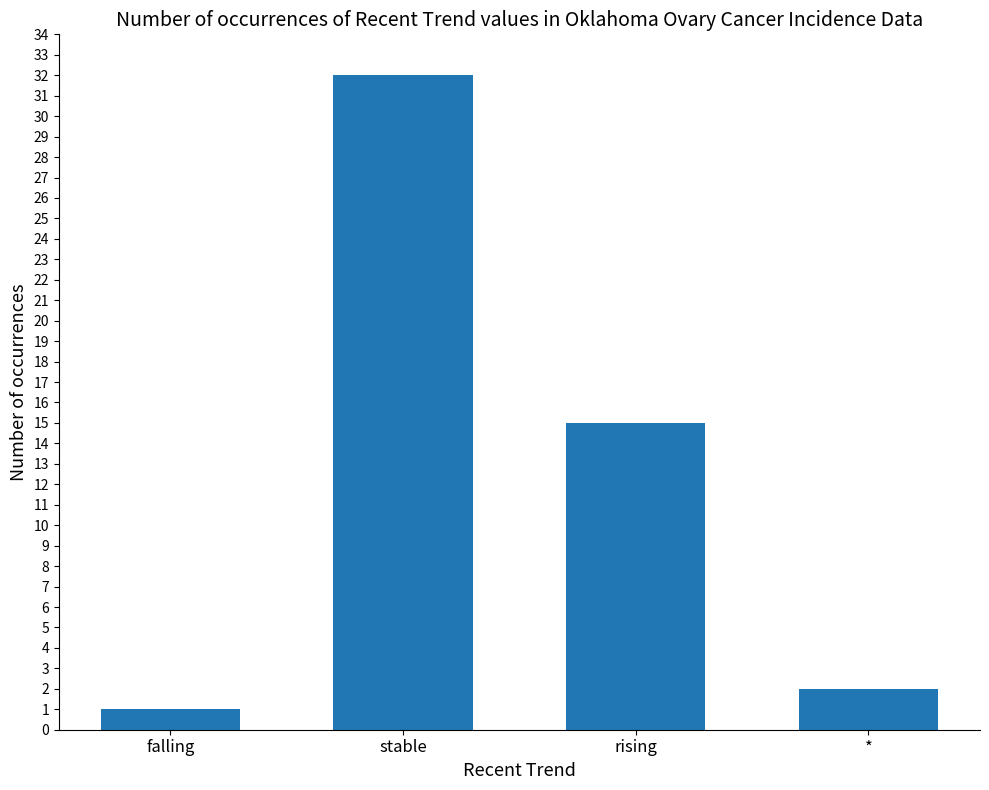

What position from the right is *?

1